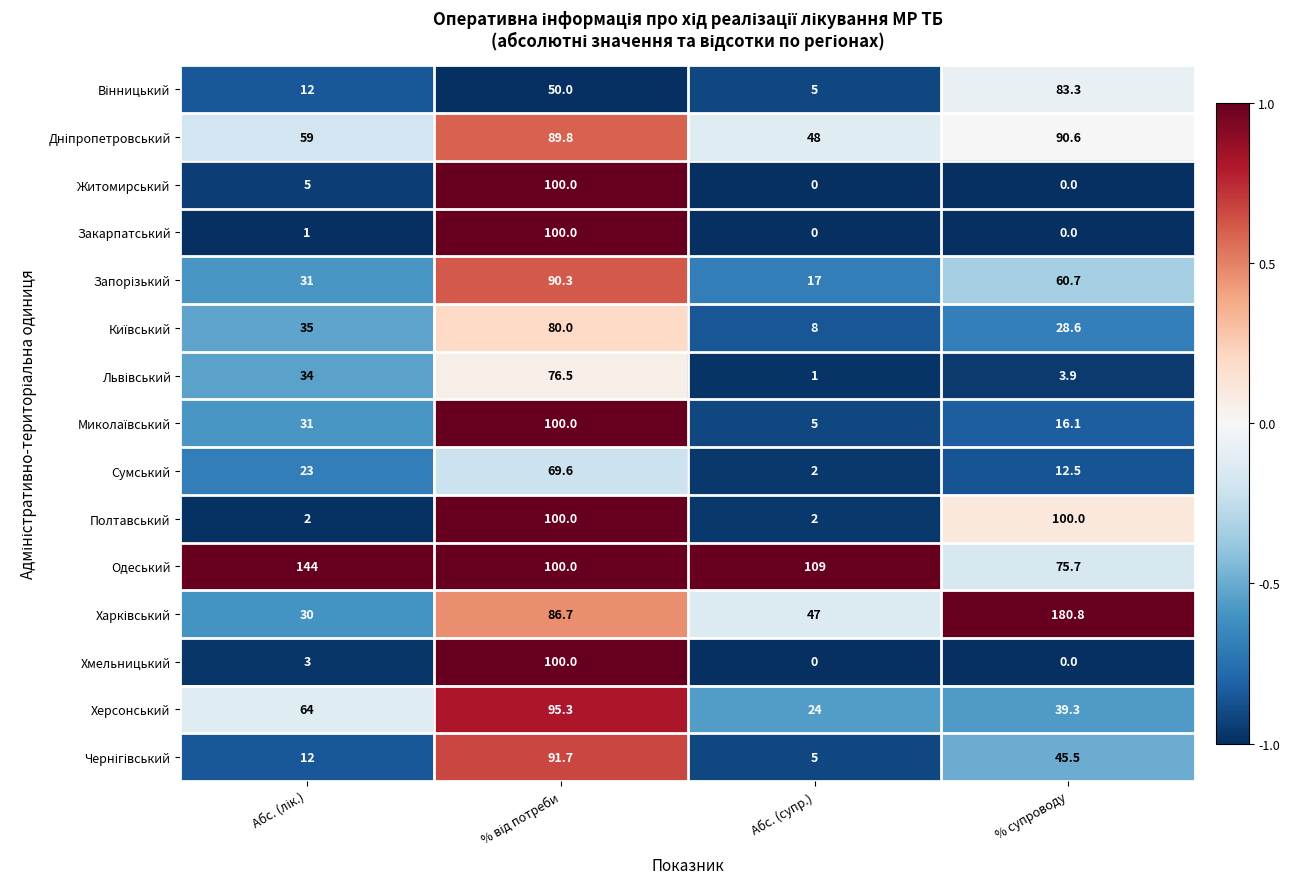

Which series has the largest total across all categories?

Одеський